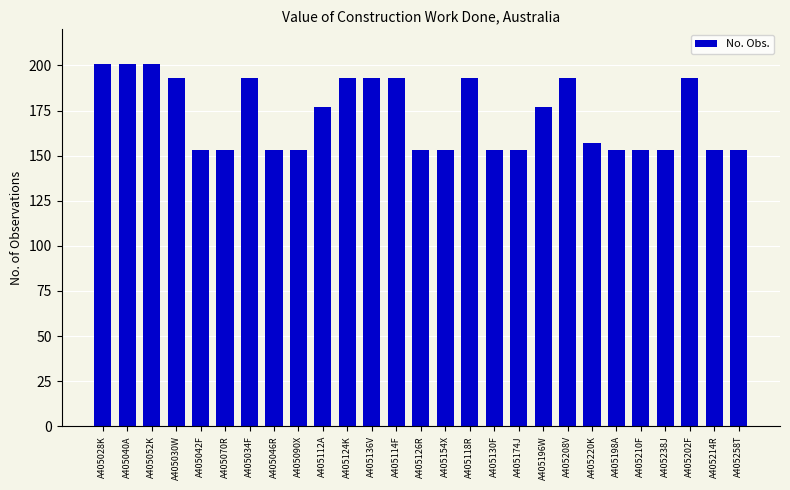

What is the greatest value displayed?

201